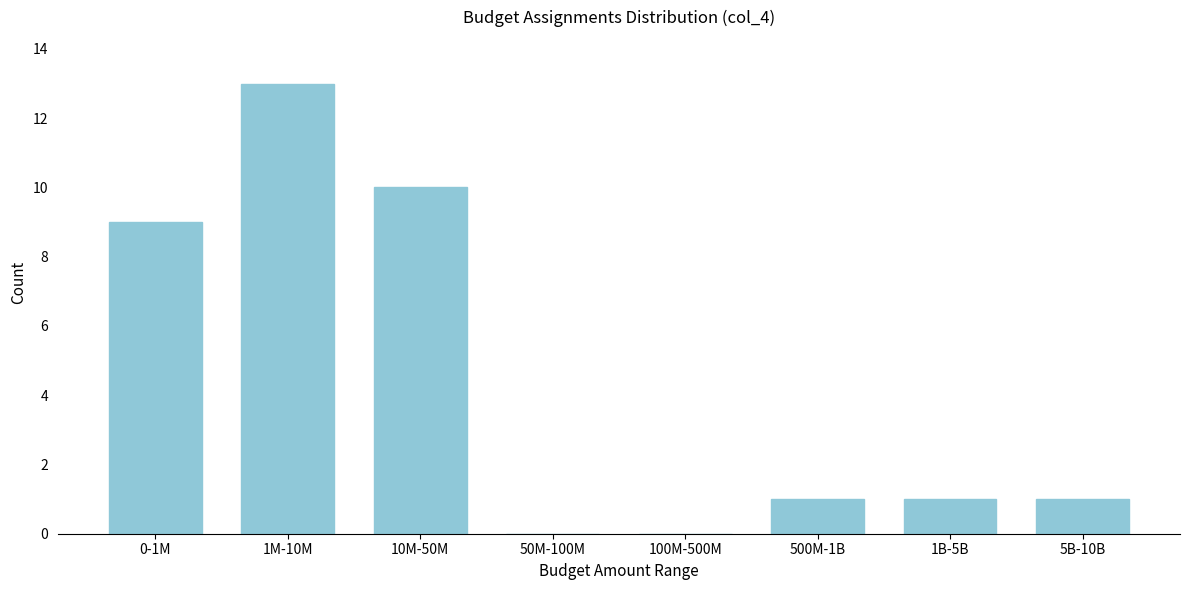

Reading left to right, list all the values displayed in this chart.

0-1M=9	1M-10M=13	10M-50M=10	50M-100M=0	100M-500M=0	500M-1B=1	1B-5B=1	5B-10B=1